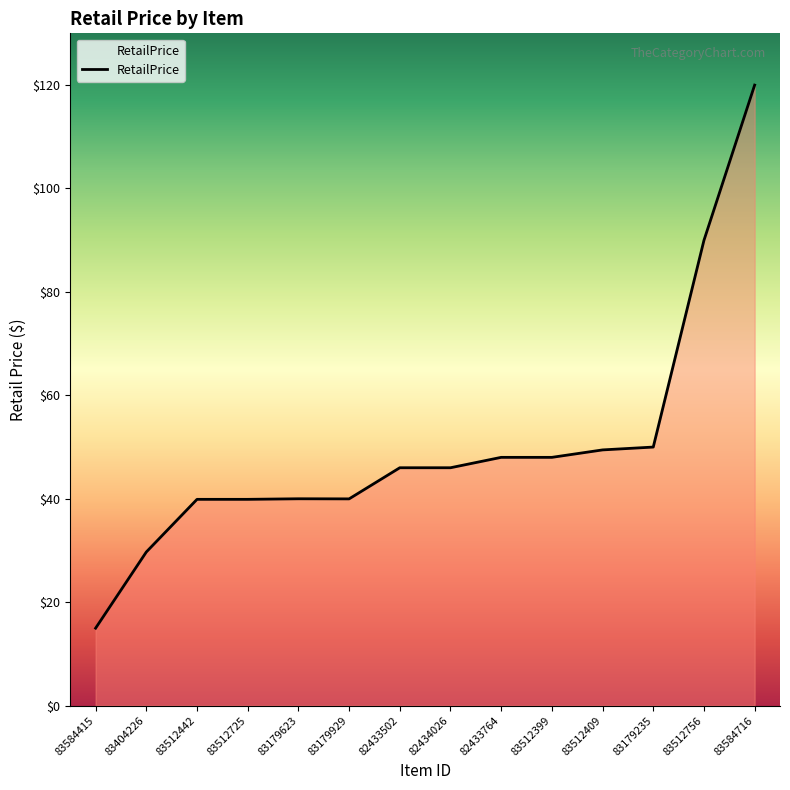

What is the approximate value at 83179929?

40.0